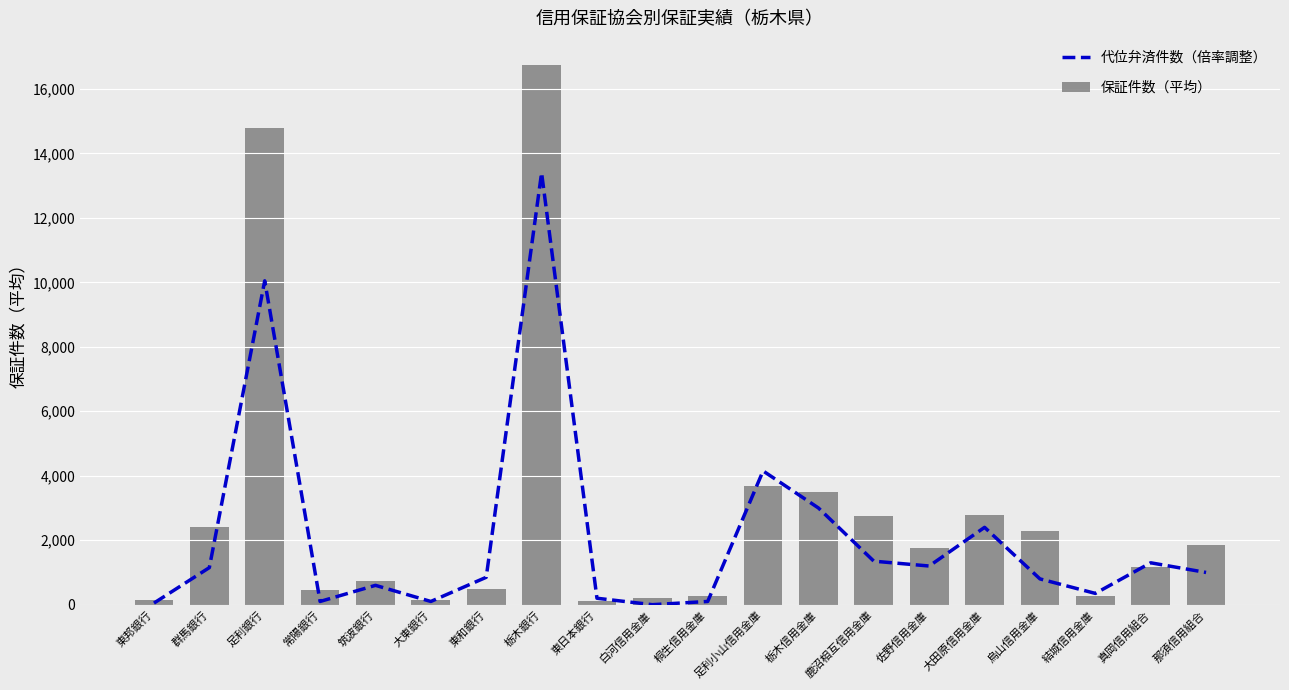

Which series changed the most between 東邦銀行 and 結城信用金庫?

代位弁済件数（倍率調整）